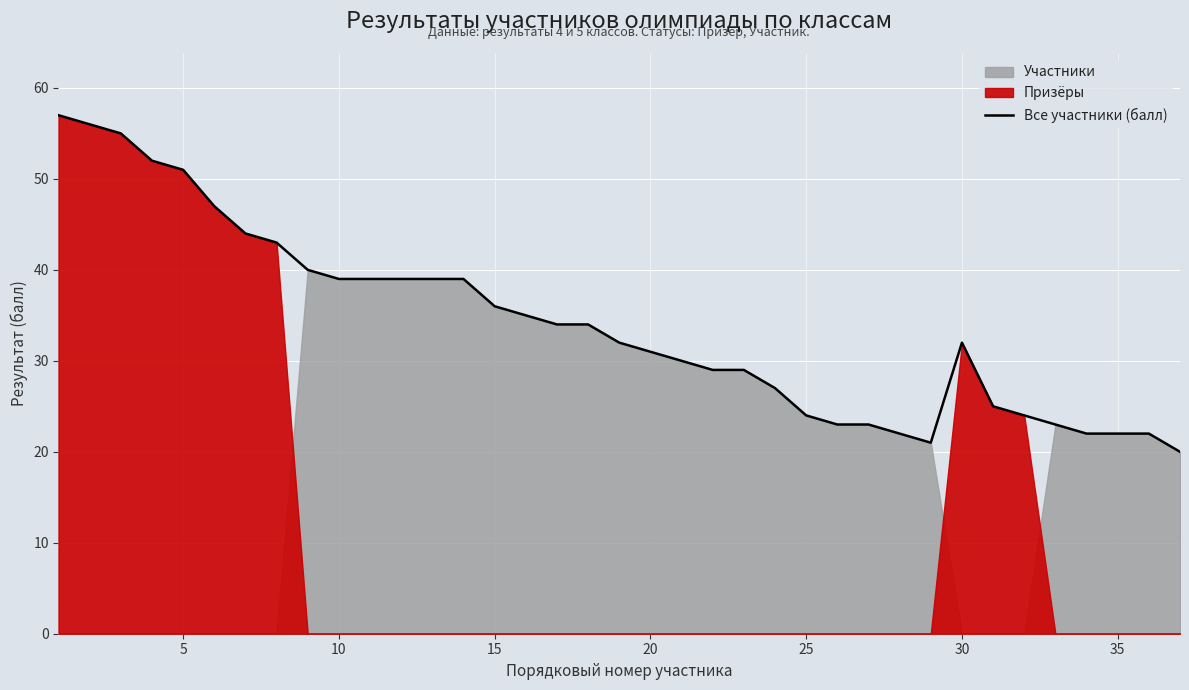

True or false: the data has more than 2 interior local peaks.

False